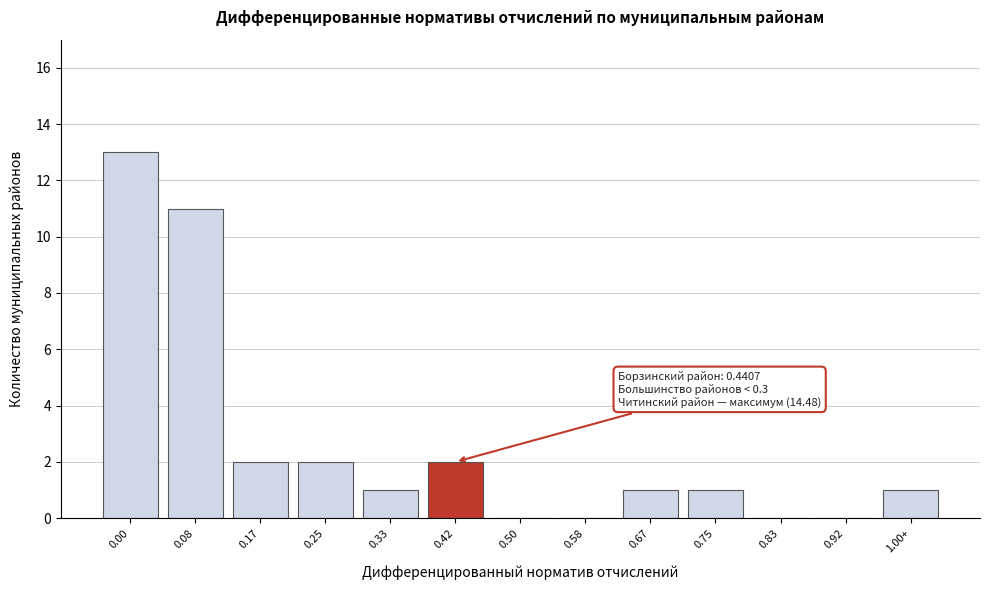

Reading left to right, what are all the values shown in this chart?

0.00=13	0.08=11	0.17=2	0.25=2	0.33=1	0.42=2	0.50=0	0.58=0	0.67=1	0.75=1	0.83=0	0.92=0	1.00+=1